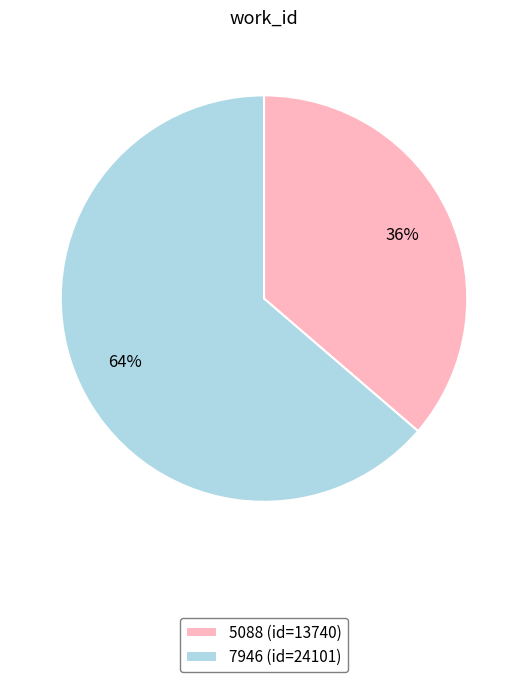

What is the largest slice in the pie chart?

7946